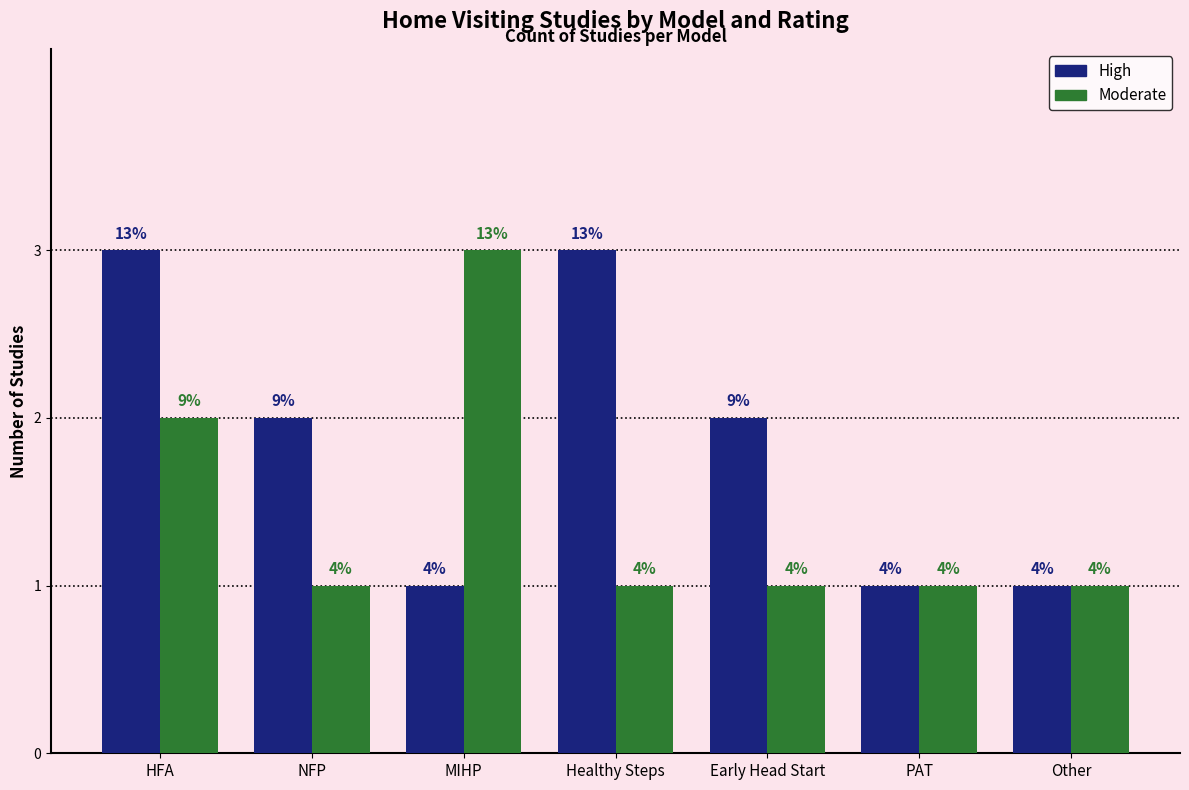

What are all the series names shown in the legend?

High, Moderate